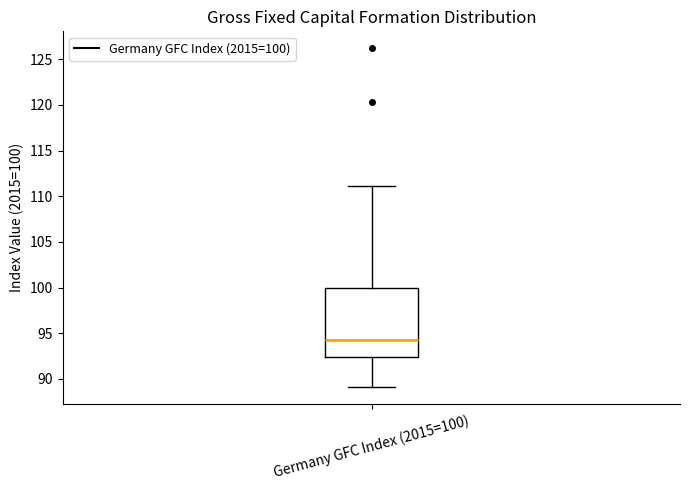

Read this box plot against the y-axis: the position of the median line, the range covered by the box, and the ends of both whiskers. The values are not printed on the chart, so give them approximately, as read against the axis.

median 94.0, box 92.5 to 100.0, whiskers 89.0 to 111.0